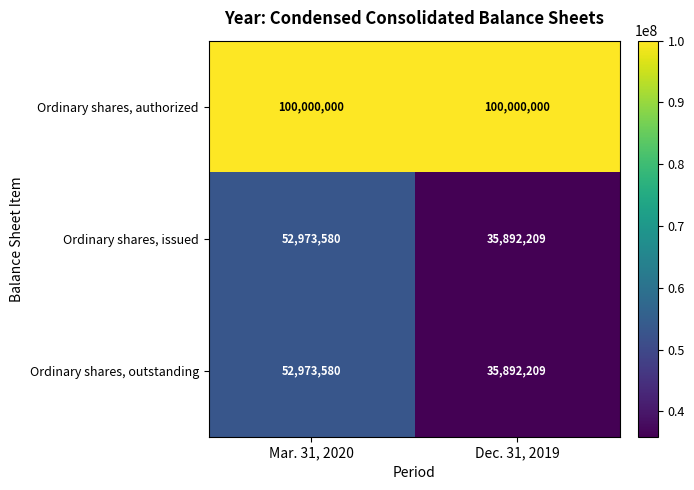

Is it true that Ordinary shares, outstanding equals 35892209 at Dec. 31, 2019?

True